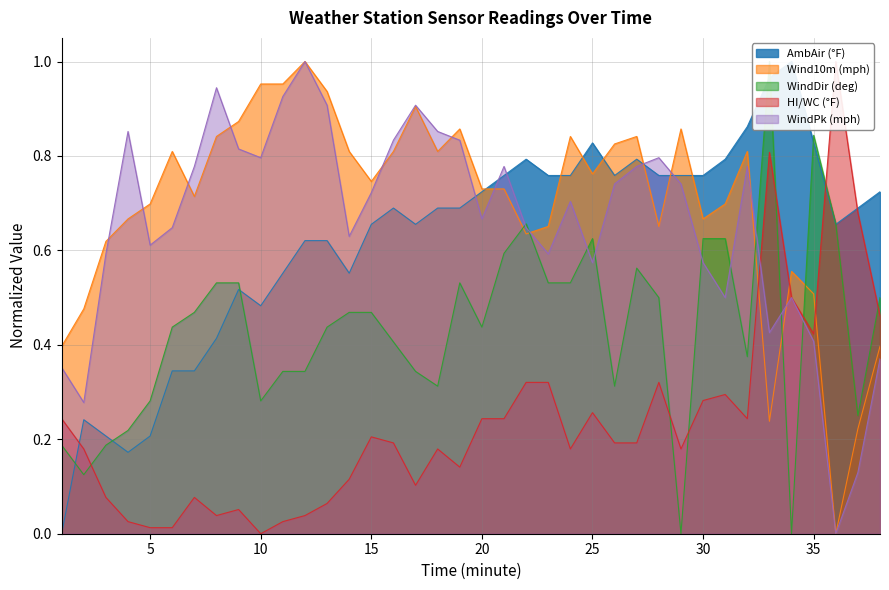

What are all the series names shown in the legend?

AmbAir (°F), Wind10m (mph), WindDir (deg), HI/WC (°F), WindPk (mph)